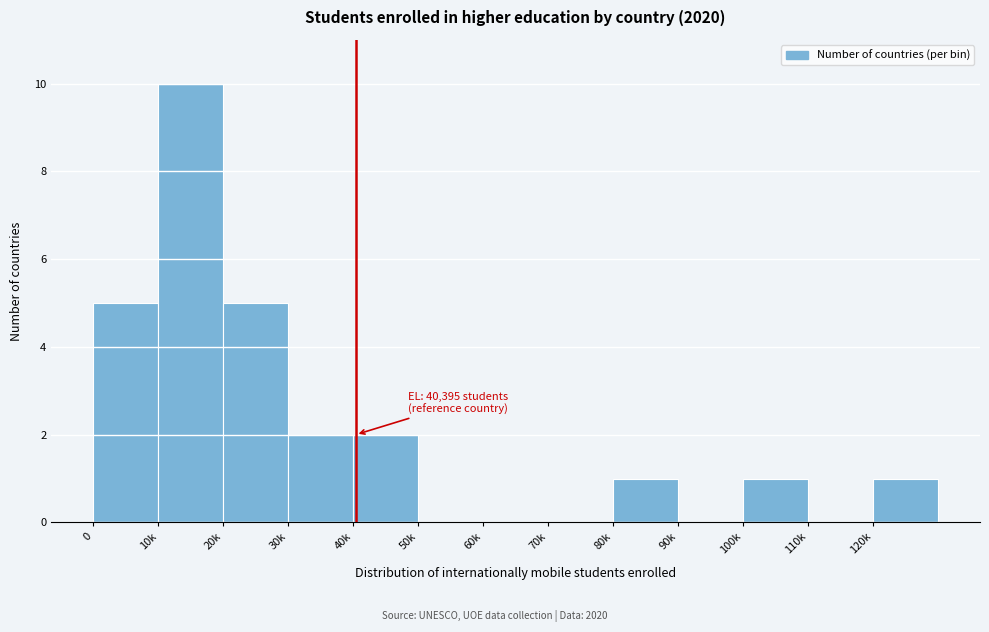

Reading left to right, list all the values displayed in this chart.

0=5	10k=10	20k=5	30k=2	40k=2	50k=0	60k=0	70k=0	80k=1	90k=0	100k=1	110k=0	120k=1